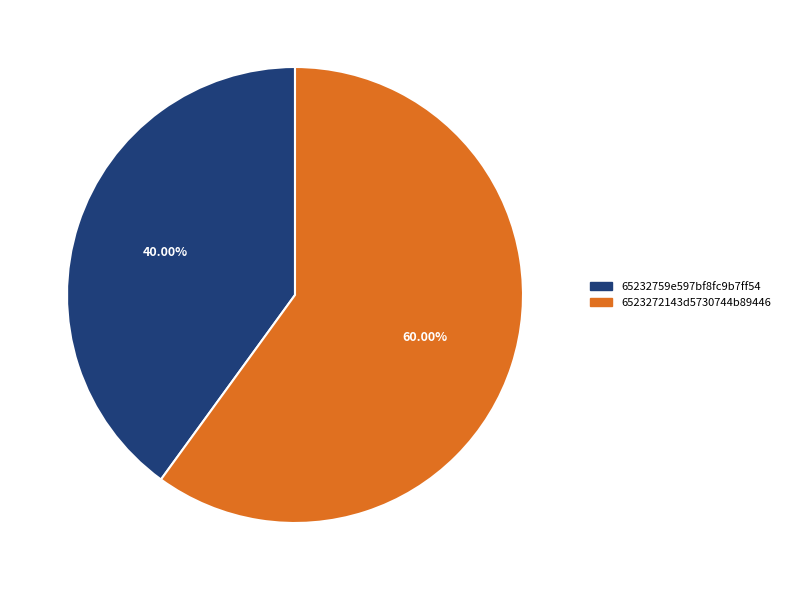

Which category accounts for the majority?

6523272143d5730744b89446